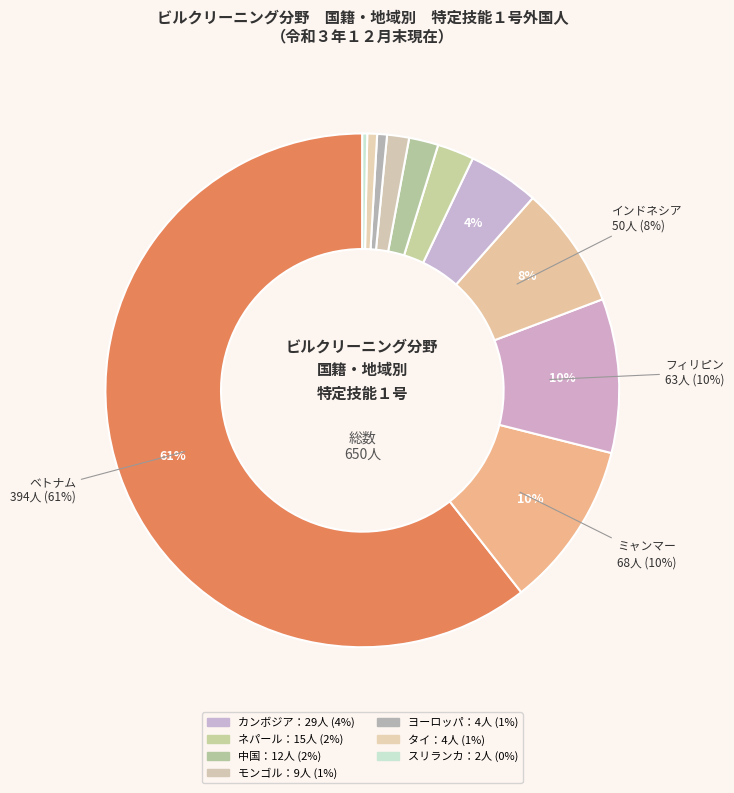

How many segments does this pie chart have?

11